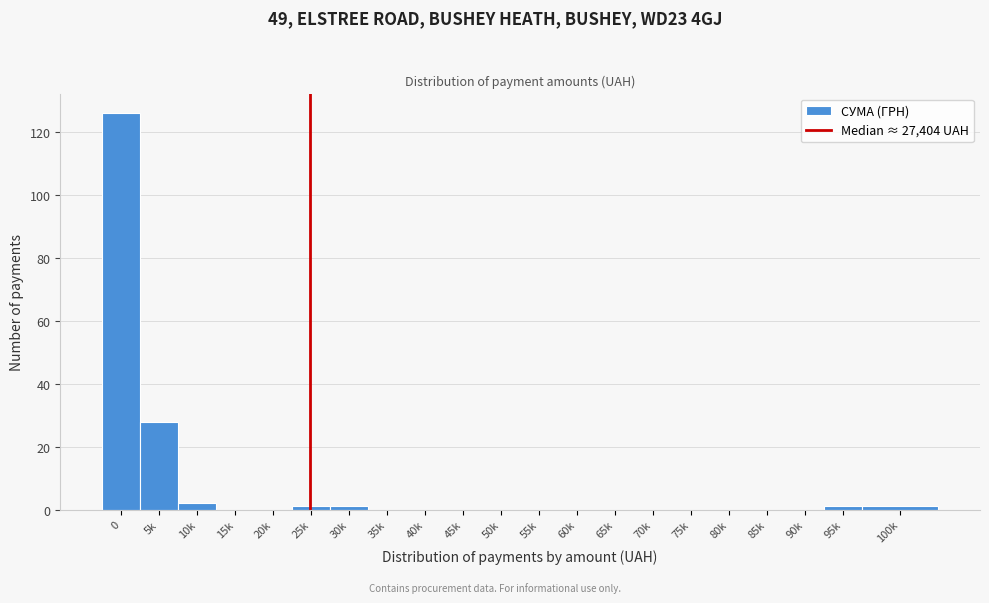

Reading left to right, transcribe all the data shown in this chart.

0=126	5k=28	10k=2	15k=0	20k=0	25k=1	30k=1	35k=0	40k=0	45k=0	50k=0	55k=0	60k=0	65k=0	70k=0	75k=0	80k=0	85k=0	90k=0	95k=1	100k=1